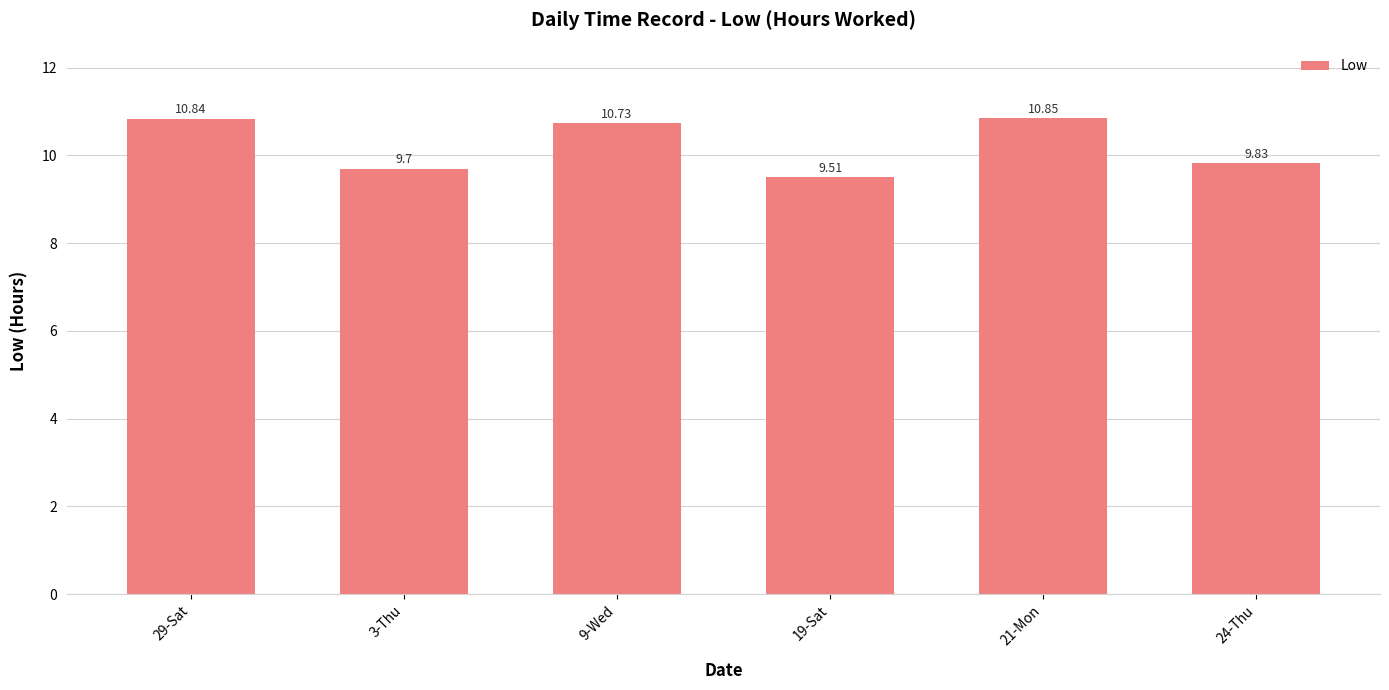

List the labels in order of value, largest first.

21-Mon, 29-Sat, 9-Wed, 24-Thu, 3-Thu, 19-Sat